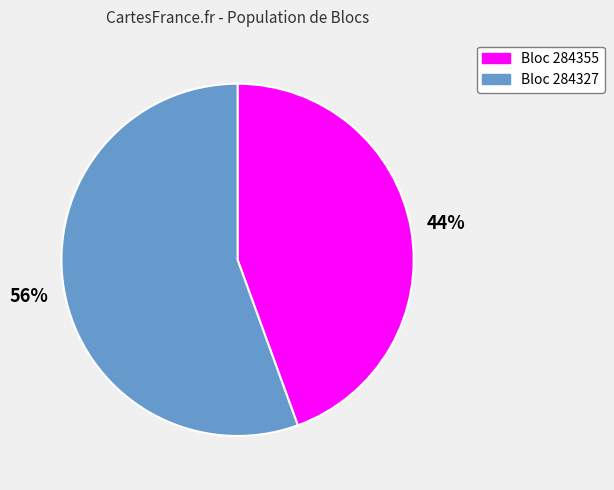

Do Bloc 284327 and Bloc 284355 together represent more than half of the pie?

Yes